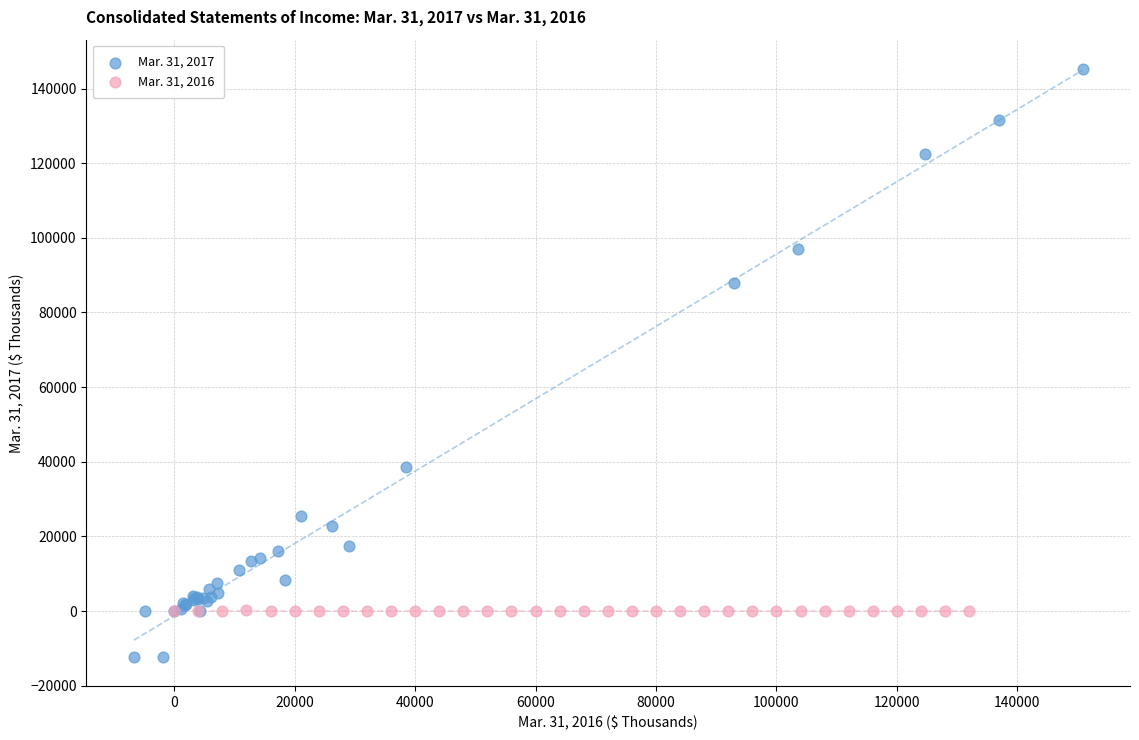

Which series has the widest spread of Y values?

Mar. 31, 2017